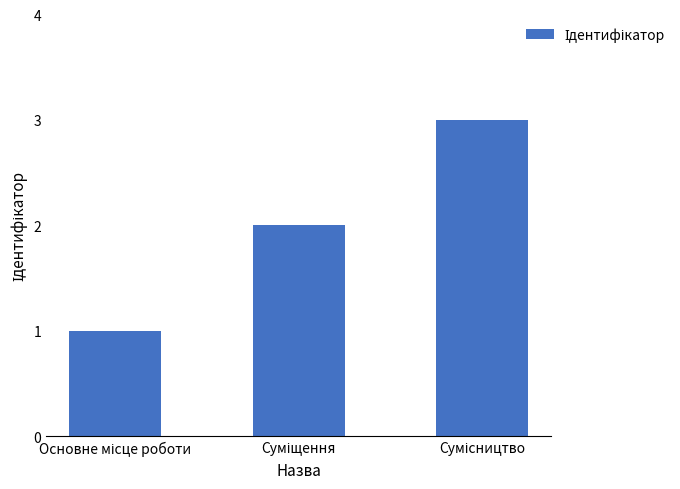

What is the sum of all values?

6